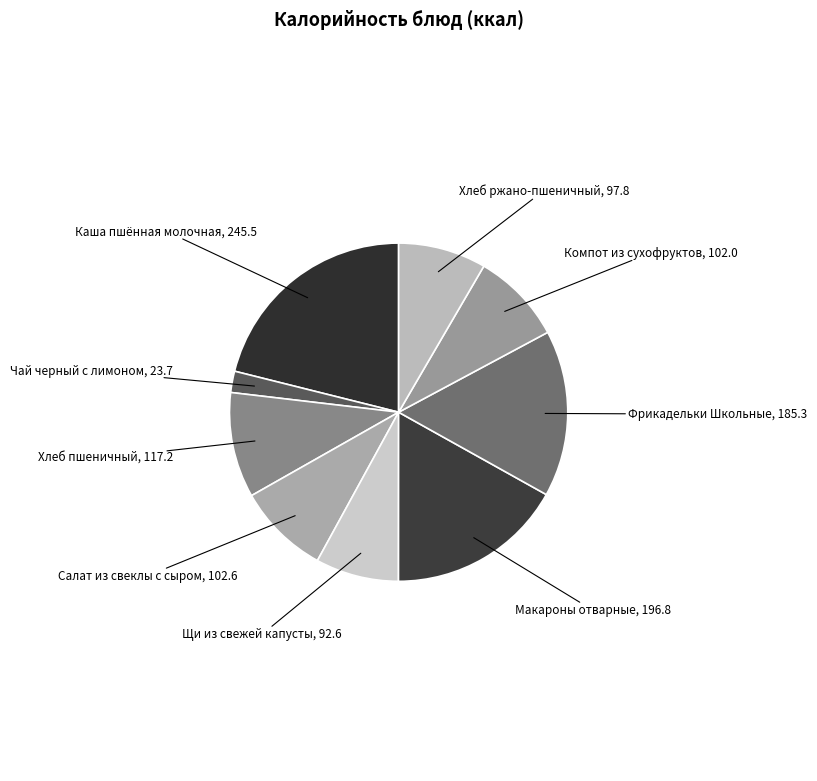

What is the largest slice in the pie chart?

Каша пшённая молочная